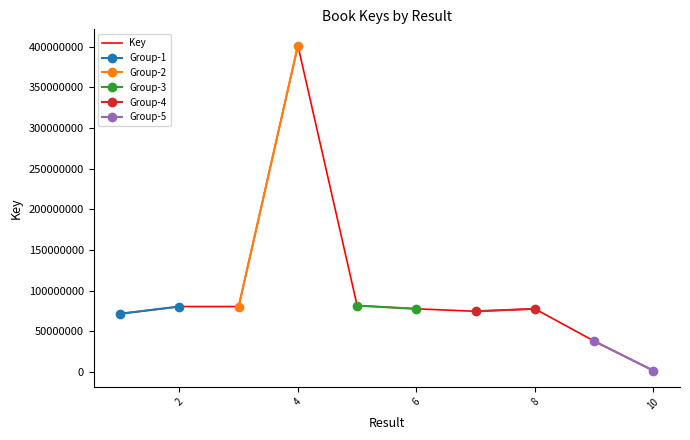

What is the maximum value shown in the chart?

401437135